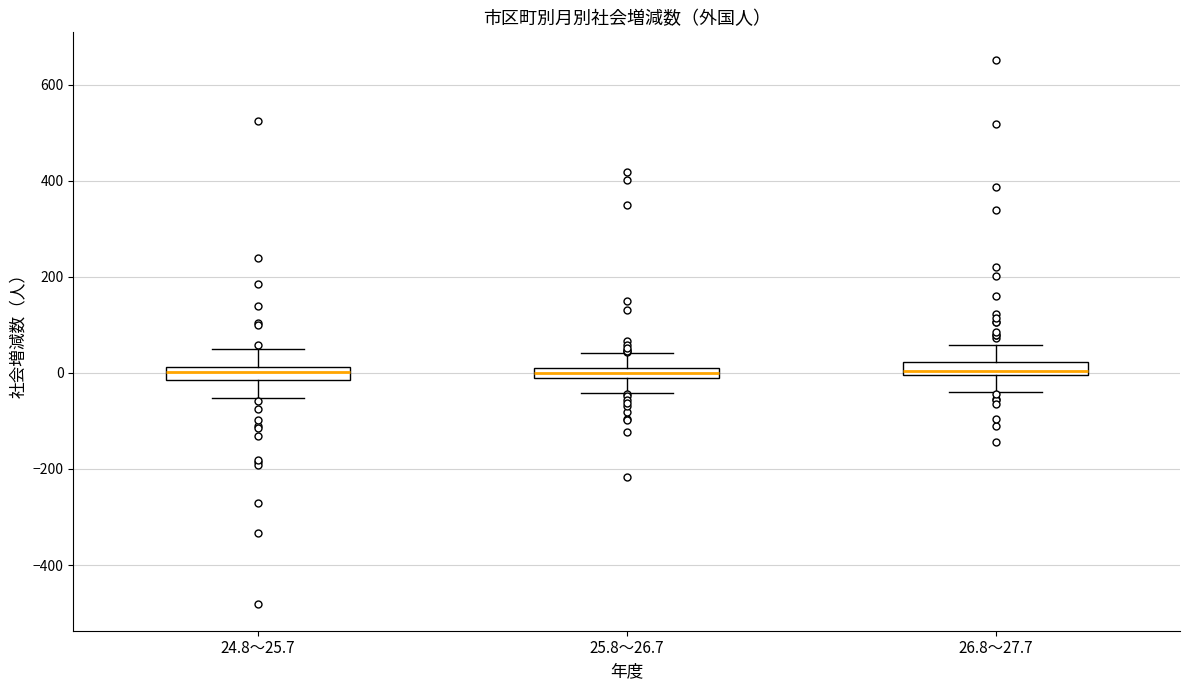

Where is the lower edge of the box for 25.8～26.7 on the y-axis? The values are not printed on the chart, so give them approximately, as read against the axis.

-20